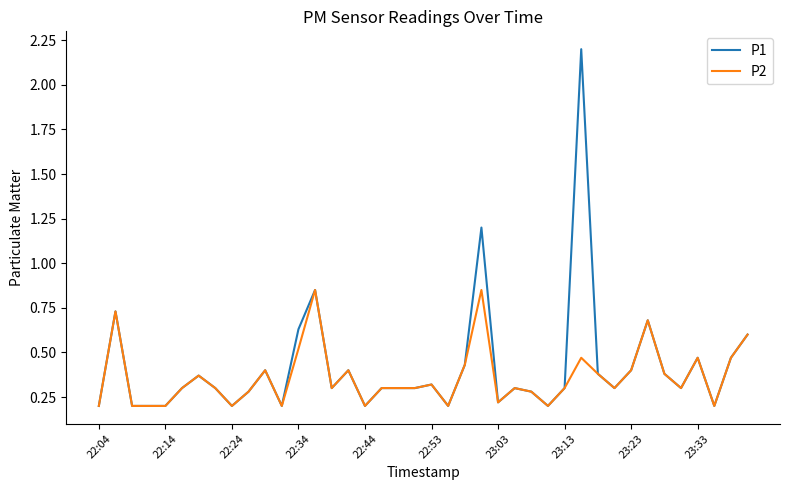

List the series in order of their peak value, highest first.

P1, P2